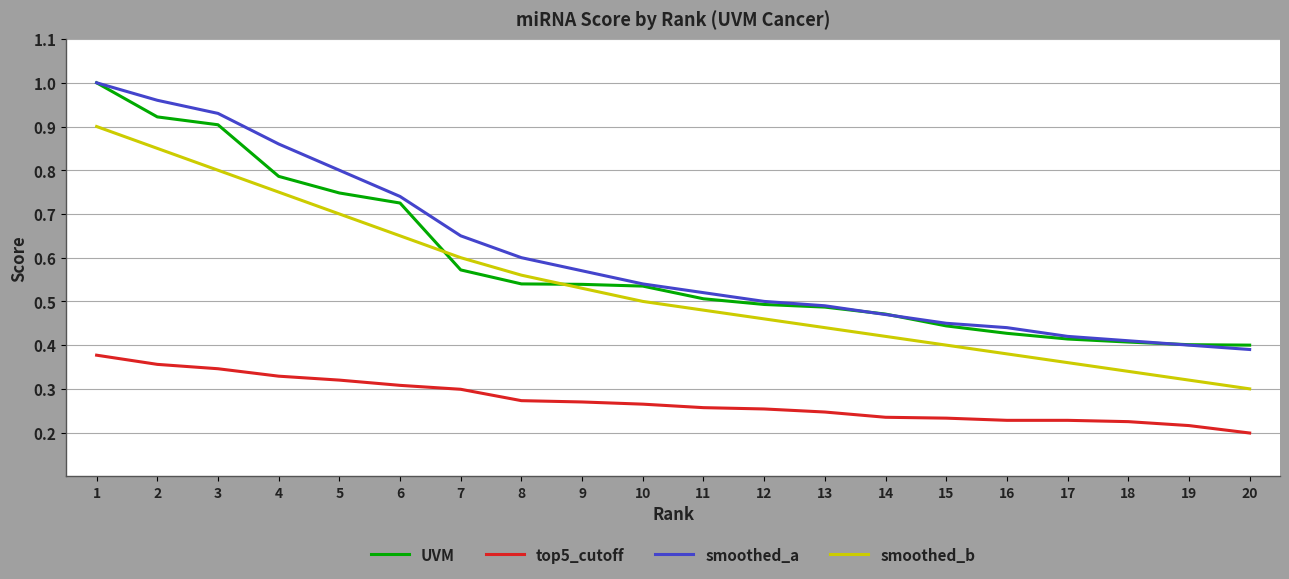

Between 15 and 20, which series saw the biggest shift?

smoothed_b